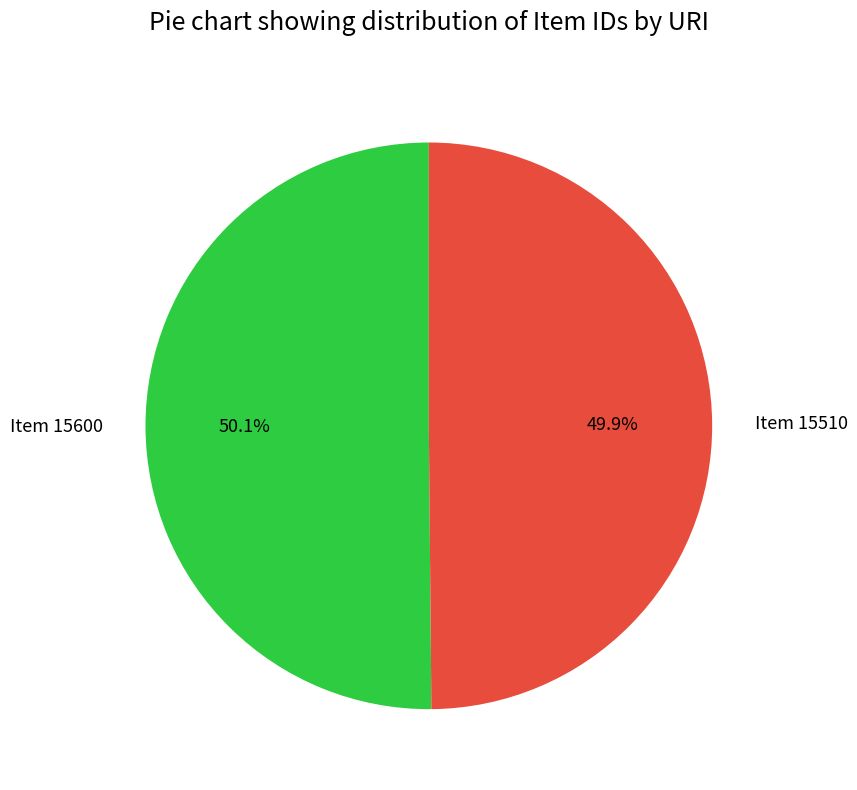

Approximately how many times larger is the value at Item 15600 compared to Item 15510?

1.0